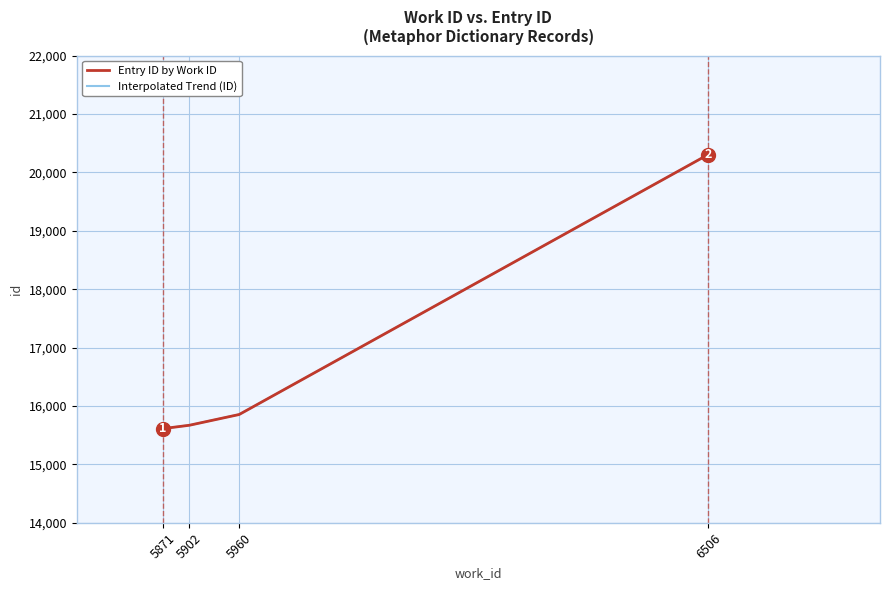

Rank the categories by value from highest to lowest.

6506, 5960, 5902, 5871